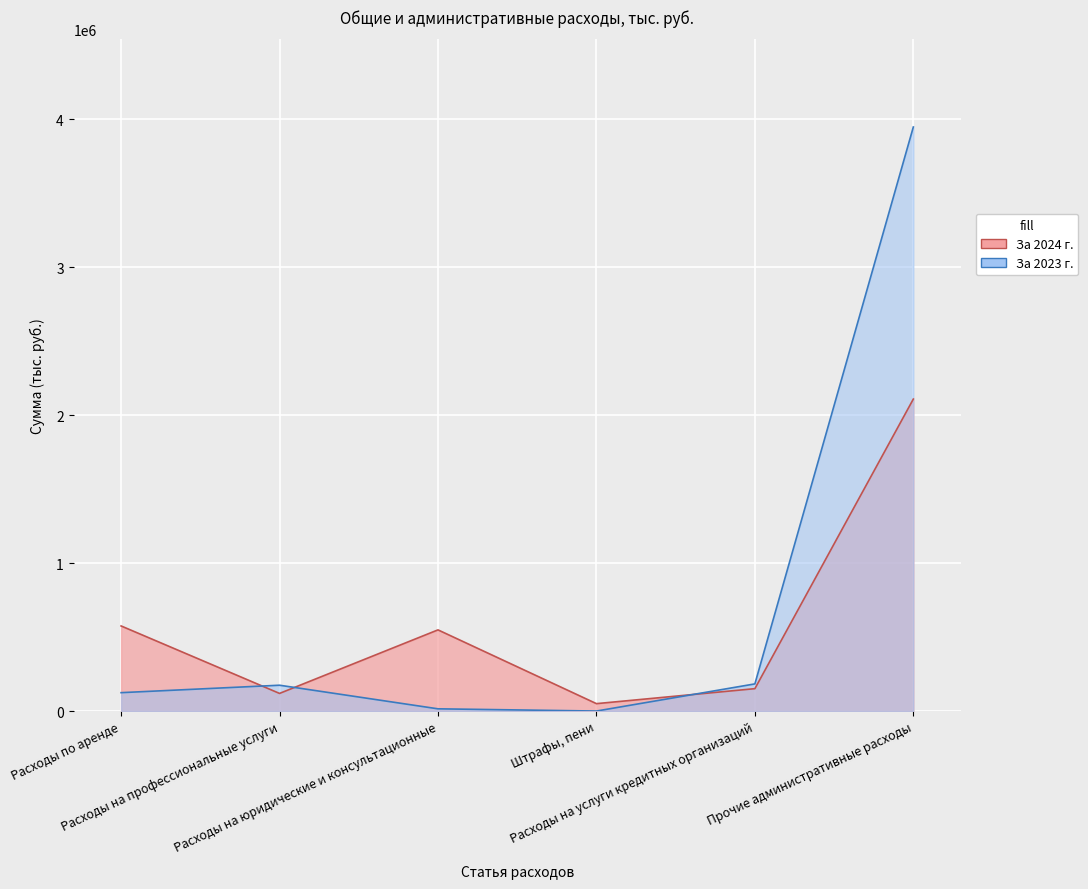

Does the chart display data point markers on the line(s)?

No